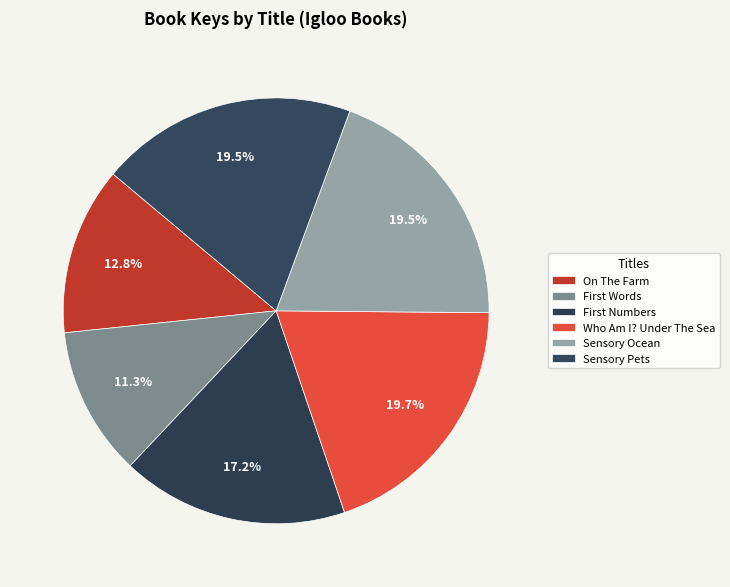

Which category has the smallest portion of the pie?

First Words